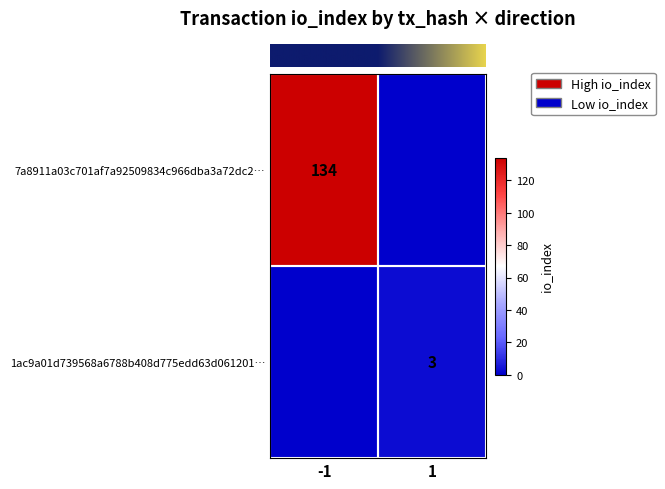

Between 1 and -1, which is larger?

-1